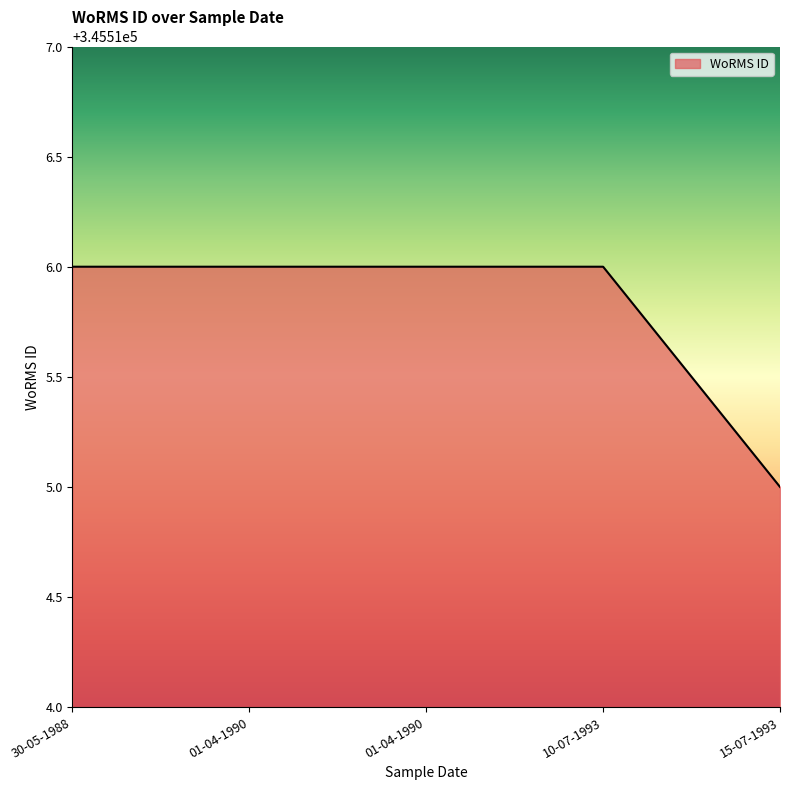

How many values are below 345516?

1